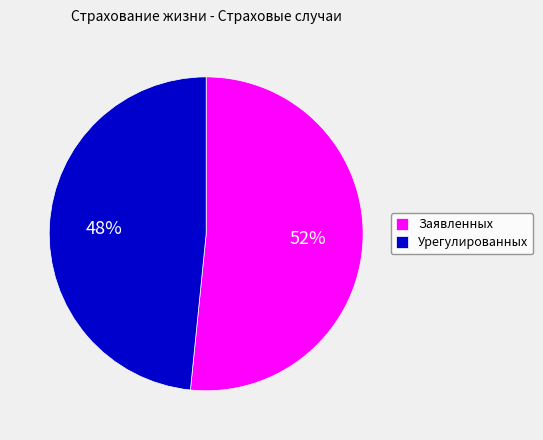

To the nearest percent, what is the combined percentage of Заявленных and Урегулированных?

100%